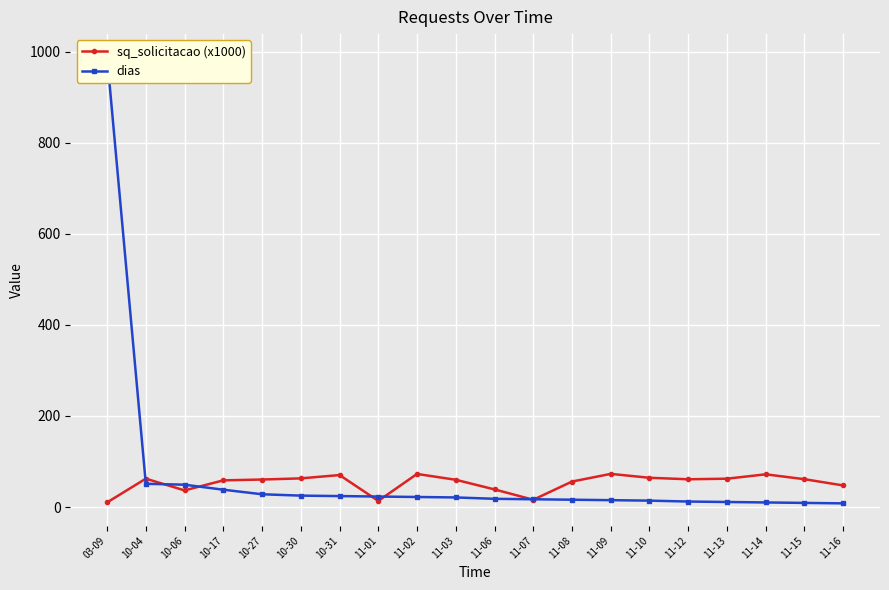

How many values in the sq_solicitacao (x1000) series exceed 60?

11